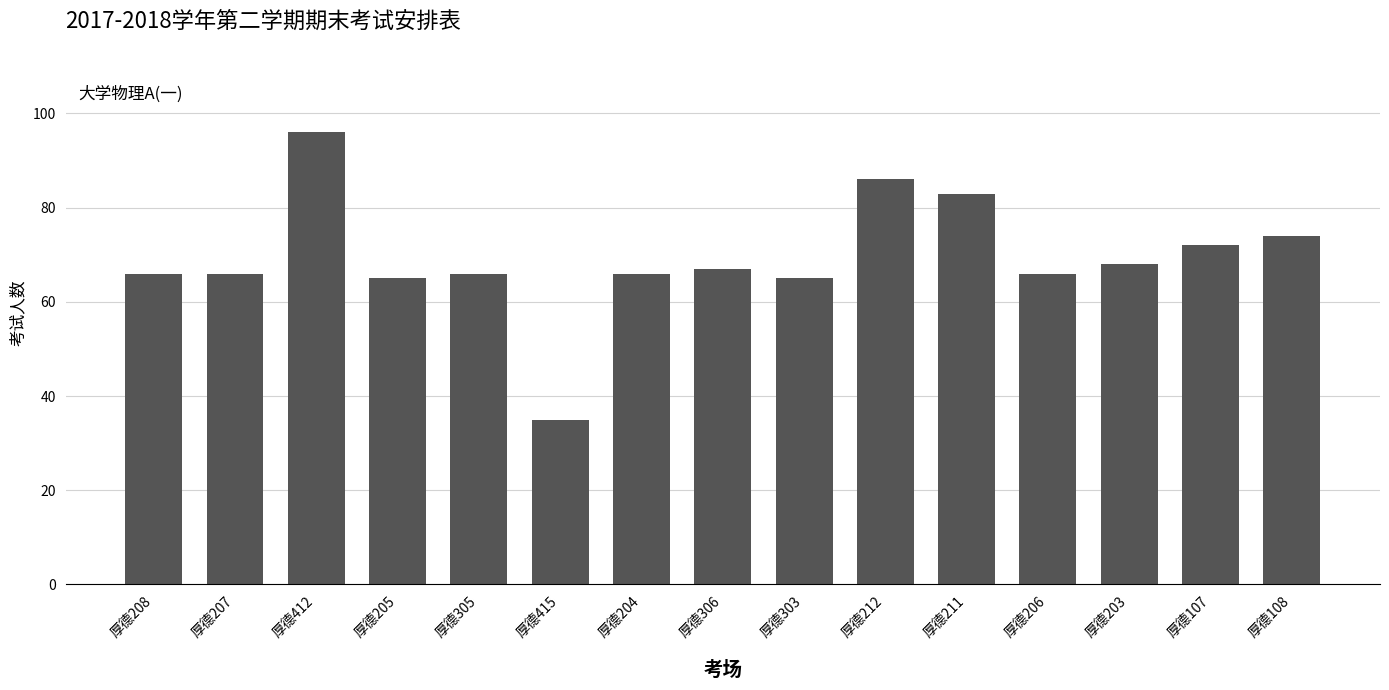

Is it true that the value at 厚德211 is 83?

True